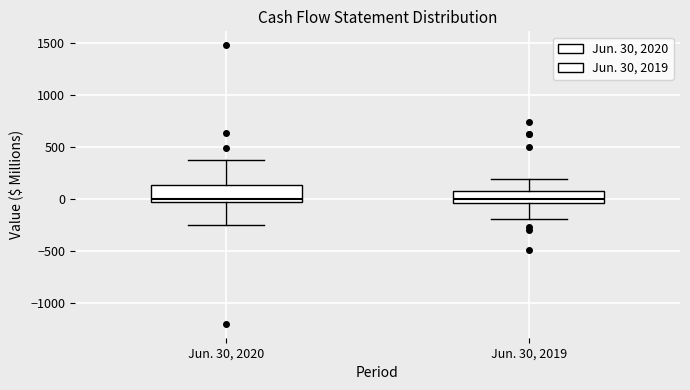

Where does the median line of the box for Jun. 30, 2020 sit on the y-axis? The values are not printed on the chart, so give them approximately, as read against the axis.

0